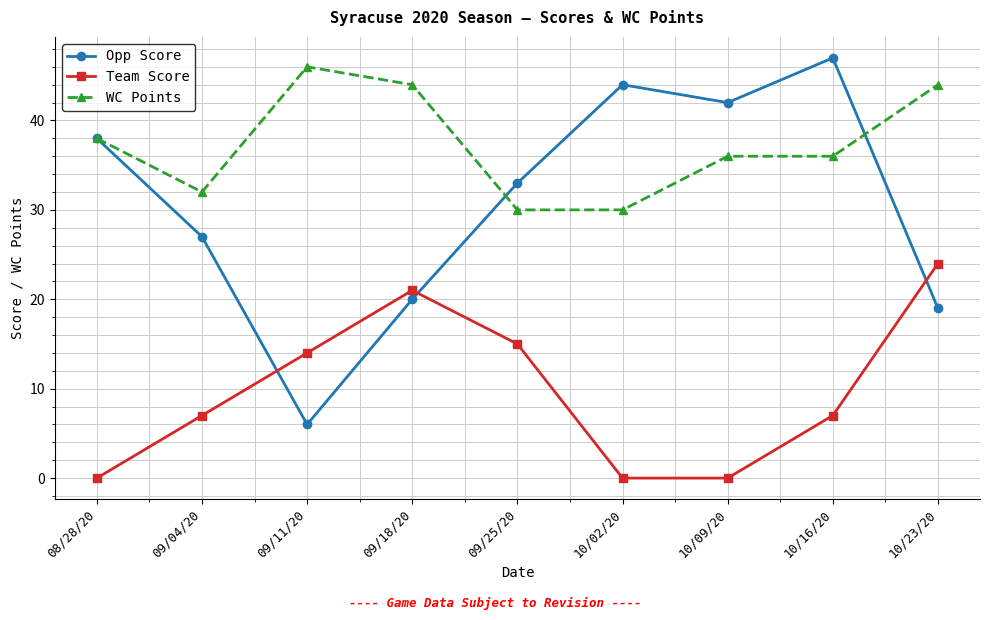

How many values in the Opp Score series are below 33?

4